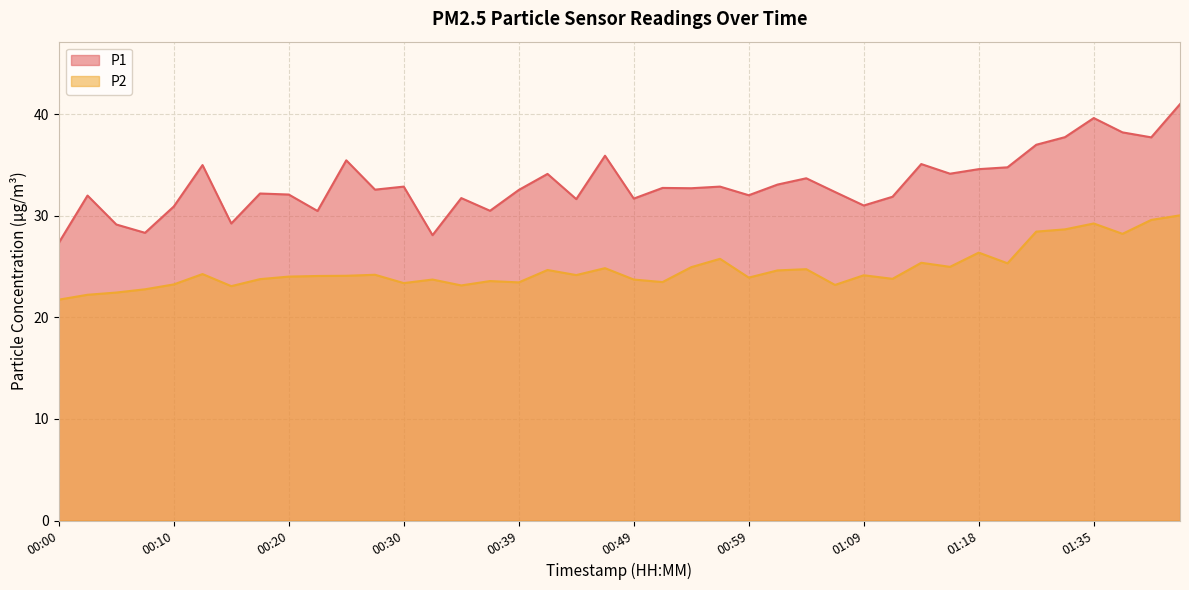

Which series has the largest range (max minus min)?

P1